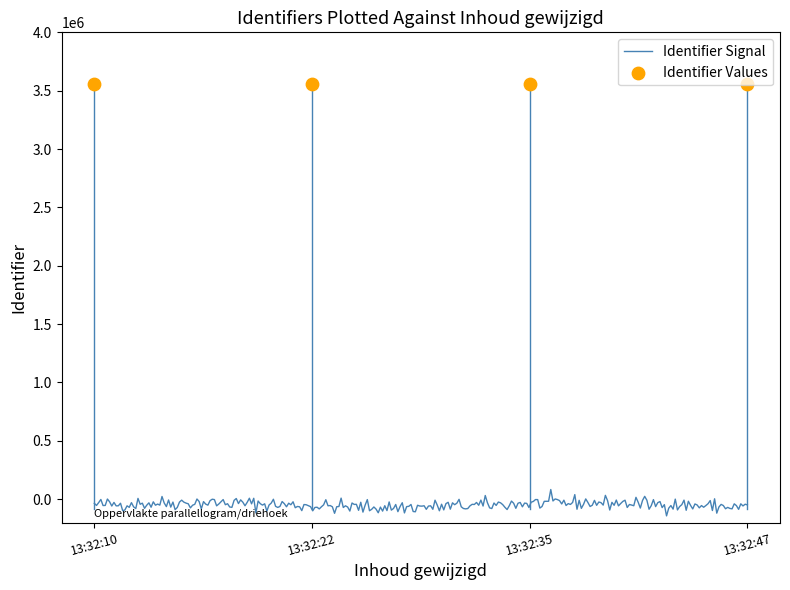

What is the ratio of the value at 13:32:10 to the value at 13:32:22?

1.0